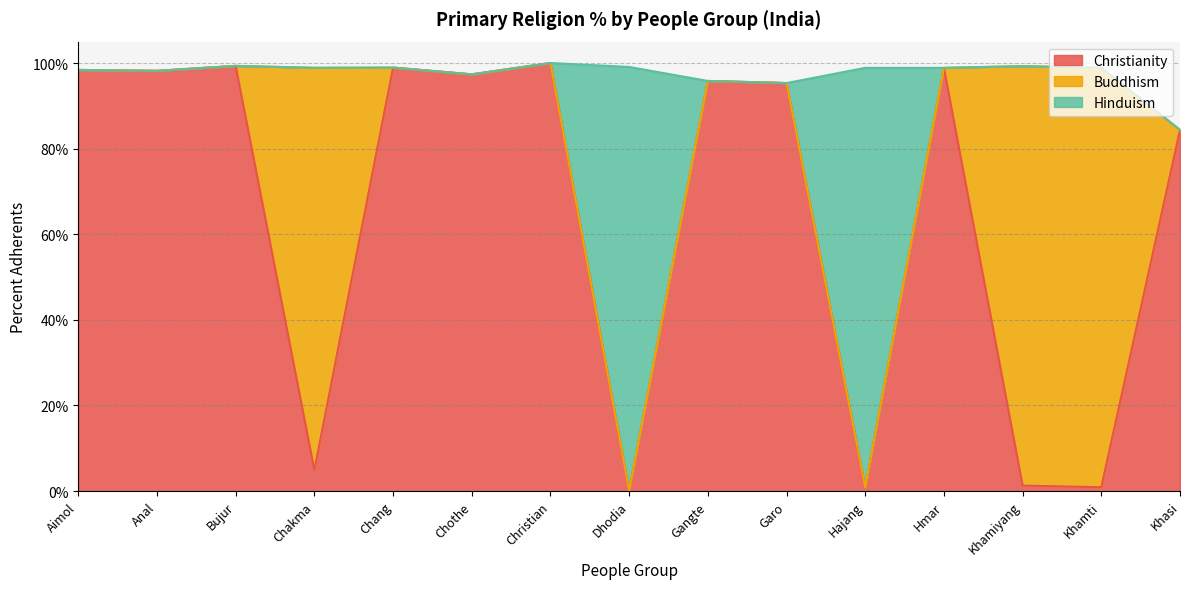

At which category is the sum across all series the highest?

Christian